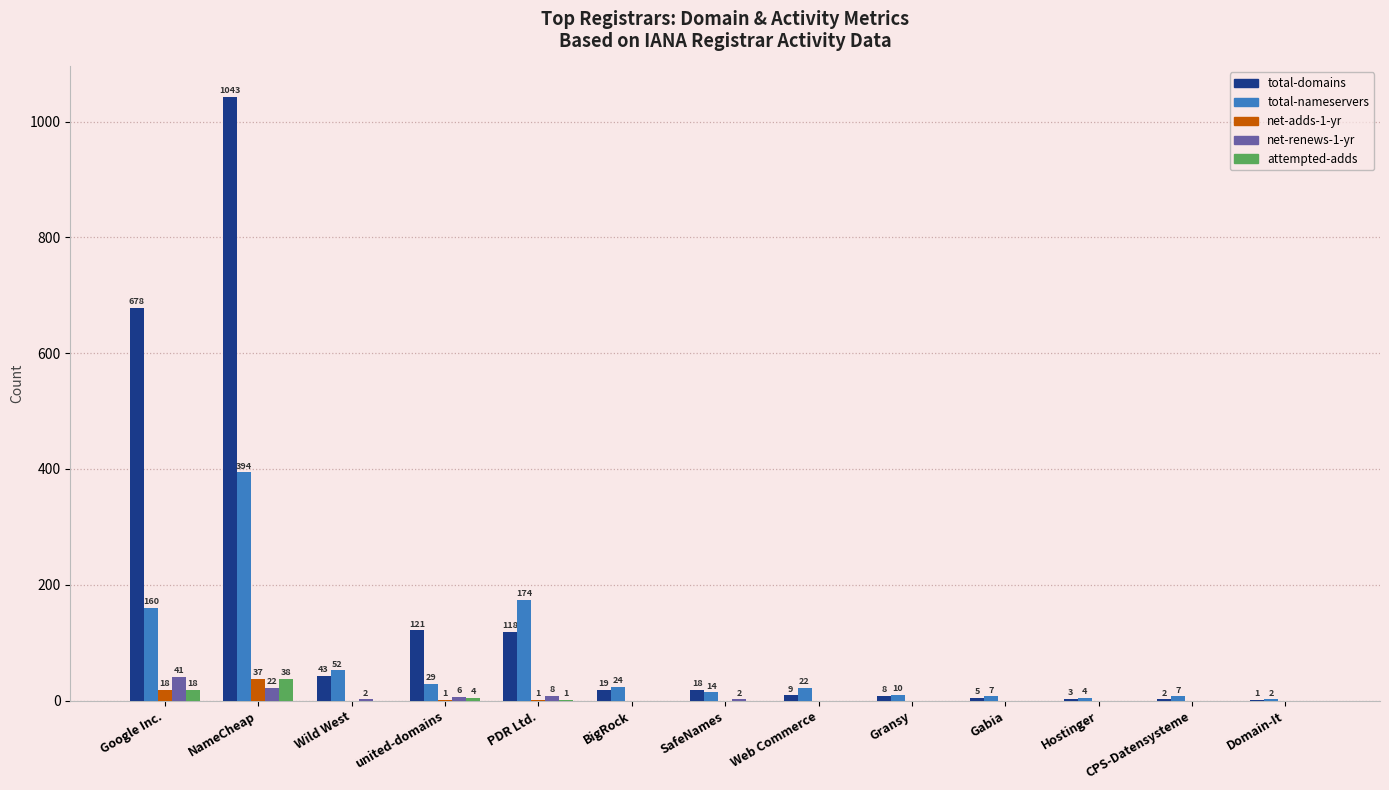

What is the total value across all series at Gransy?

18